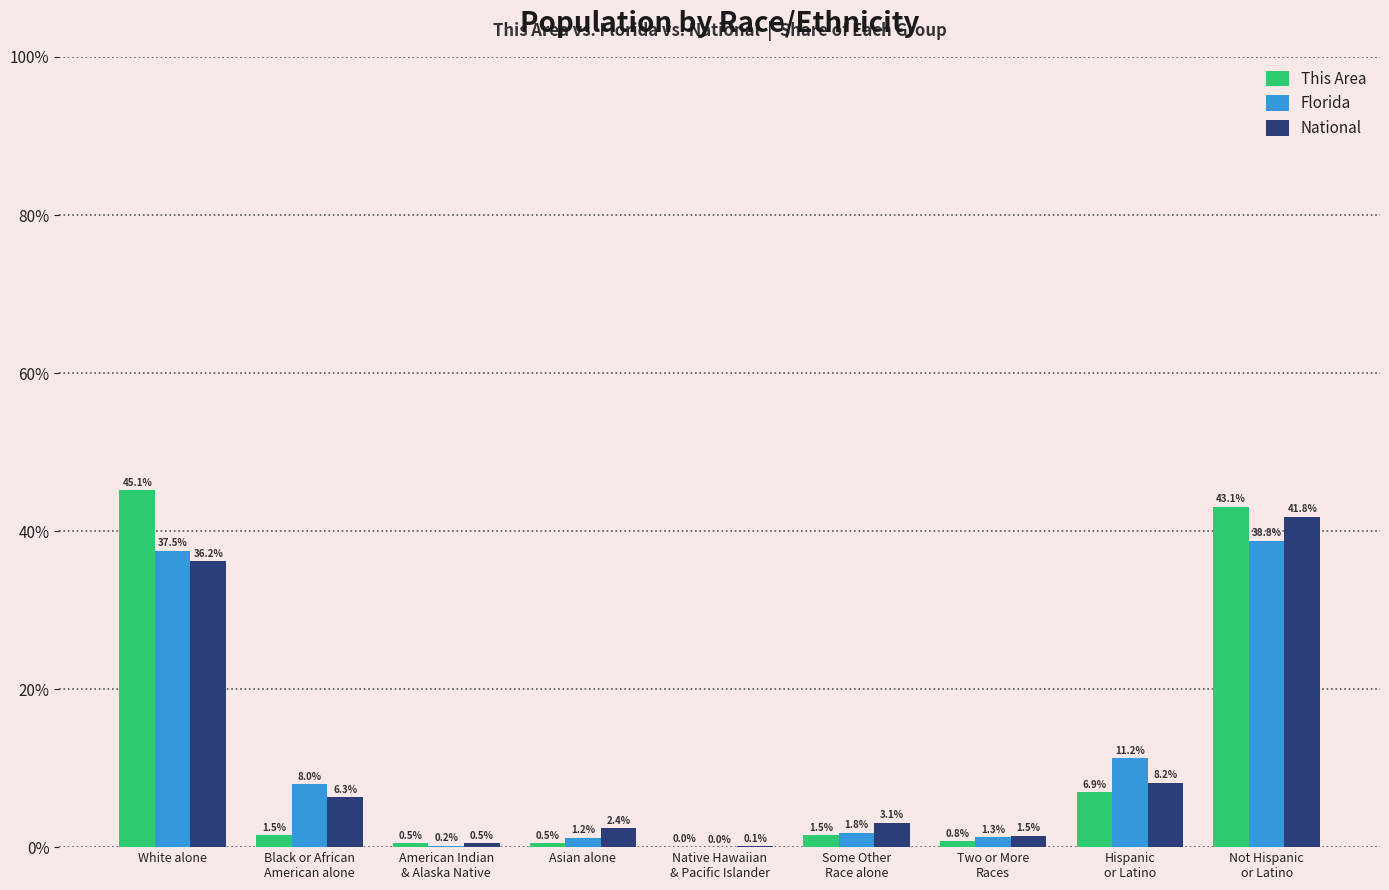

What is the total value across all series at Not Hispanic
or Latino?

123.7